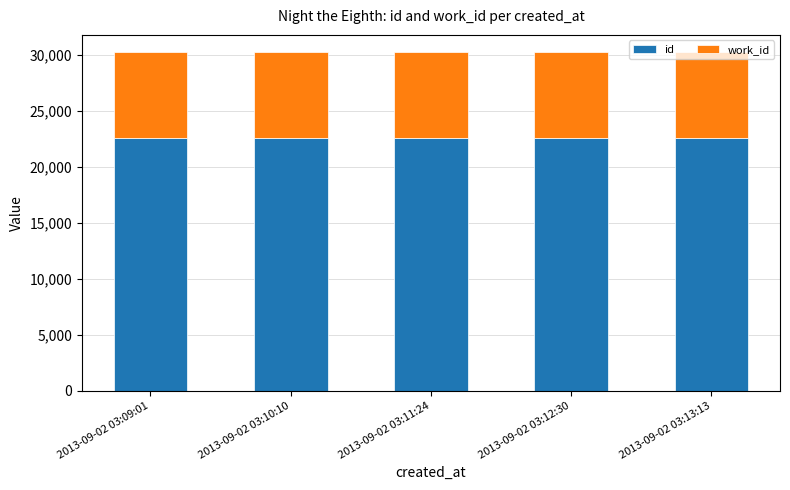

The value of id at 2013-09-02 03:11:24 is 5703. True or false?

False